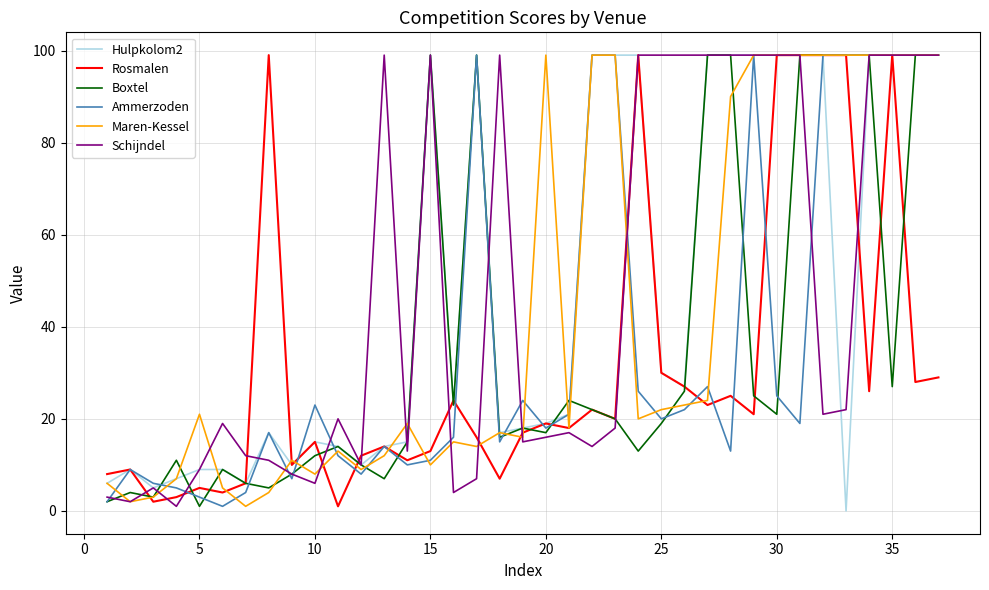

What is the greatest value displayed?

99